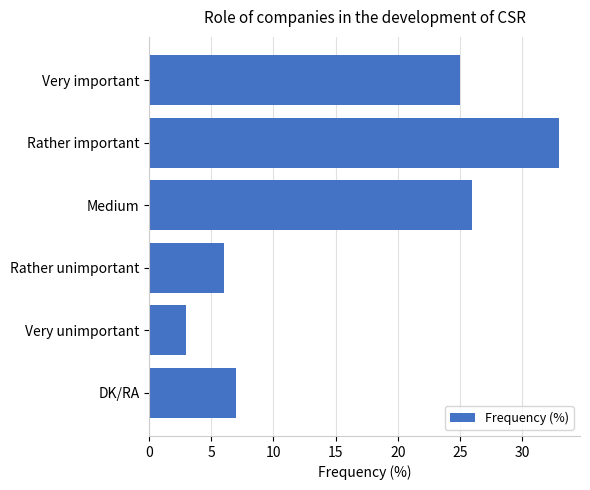

Rank the categories by value from highest to lowest.

Rather important, Medium, Very important, DK/RA, Rather unimportant, Very unimportant